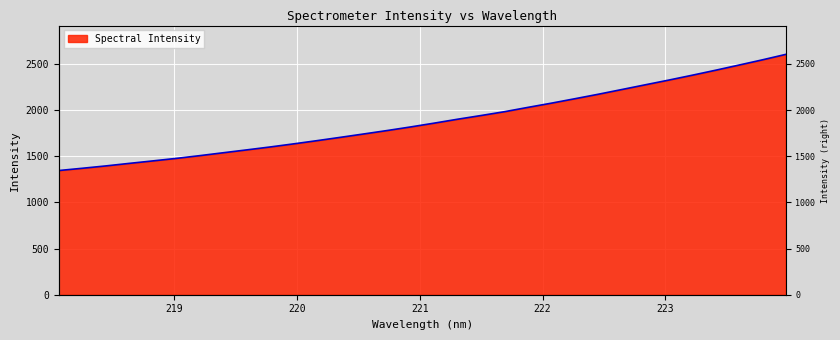

What is the change in value from 221.1174 to 222.6447?

+363.9